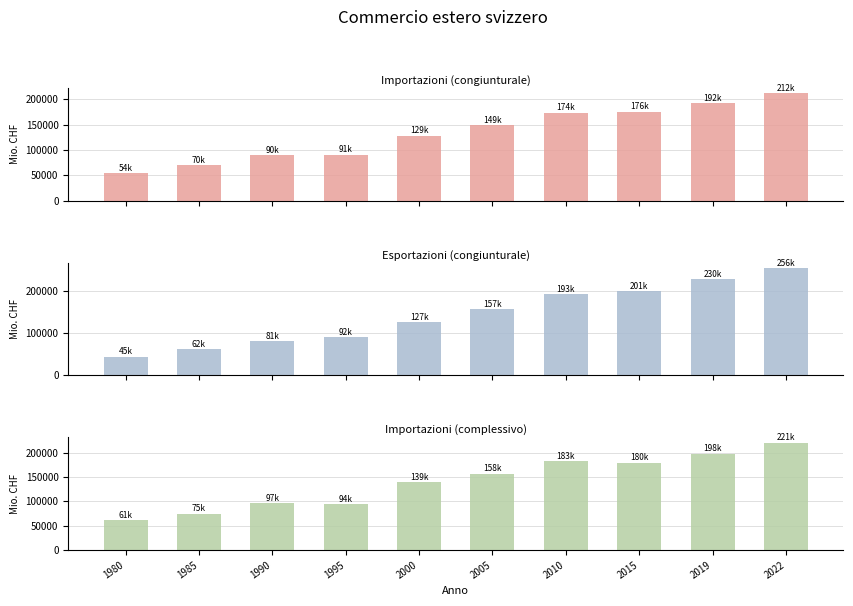

The value of Importazioni (complessivo) at 2005 is 255464.9. True or false?

False